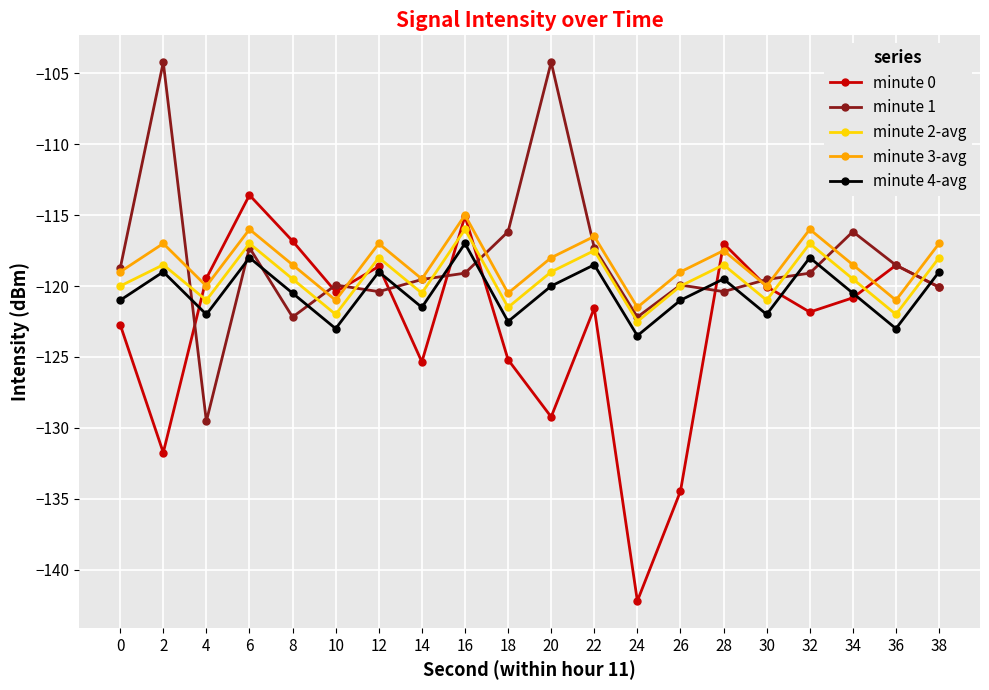

True or false: minute 2-avg has a value of -180.4 at 22.

False